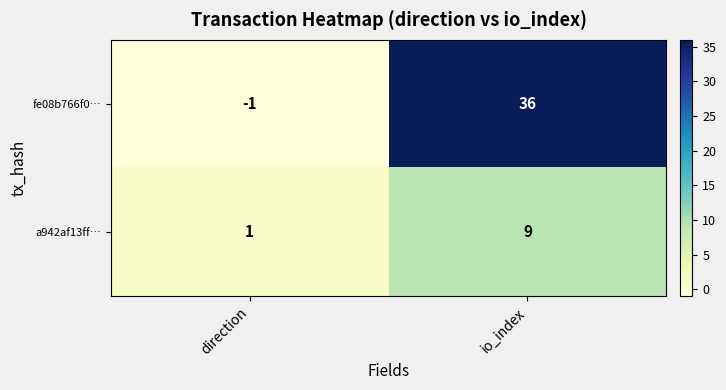

At which label is a942af13ff… closest to 5?

direction